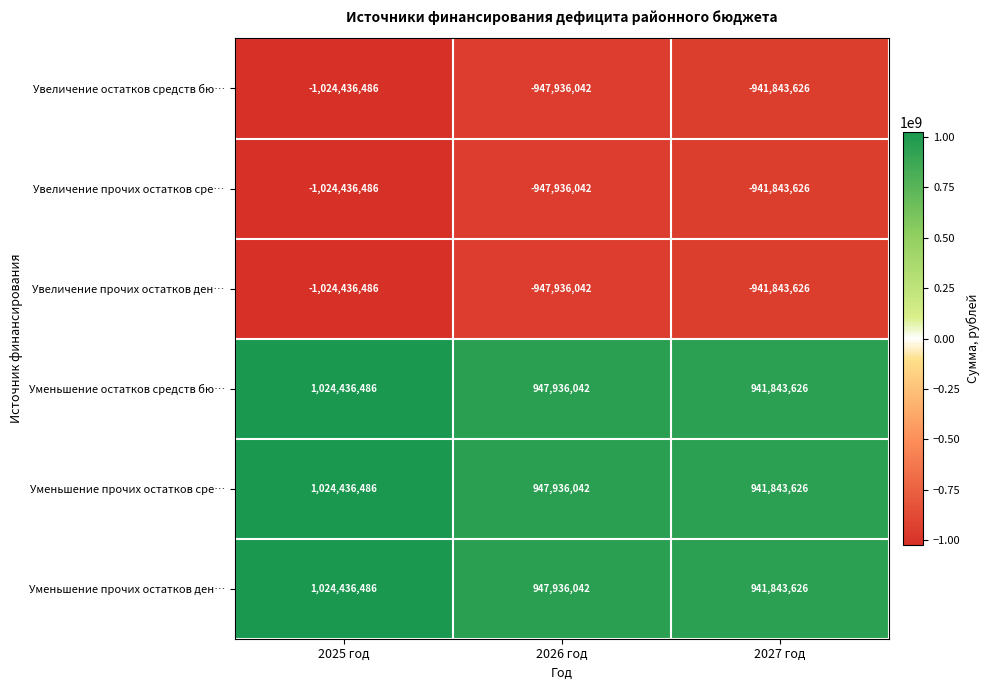

What is the sum of all Увеличение прочих остатков сре… values?

-2914216154